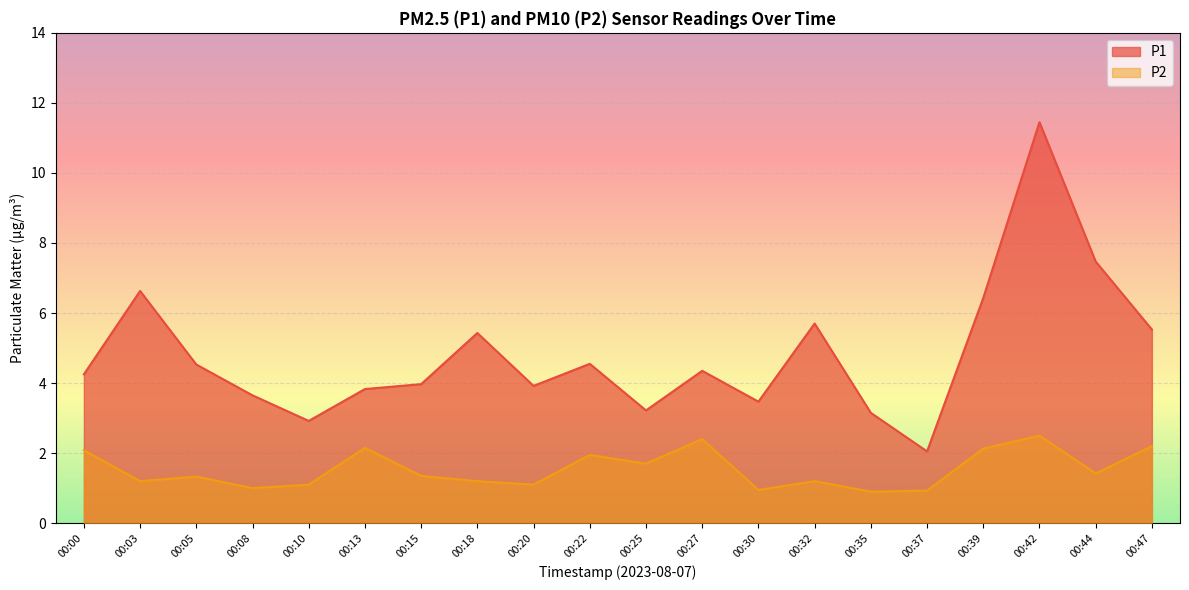

At which category does the chart reach its minimum across all series?

00:35